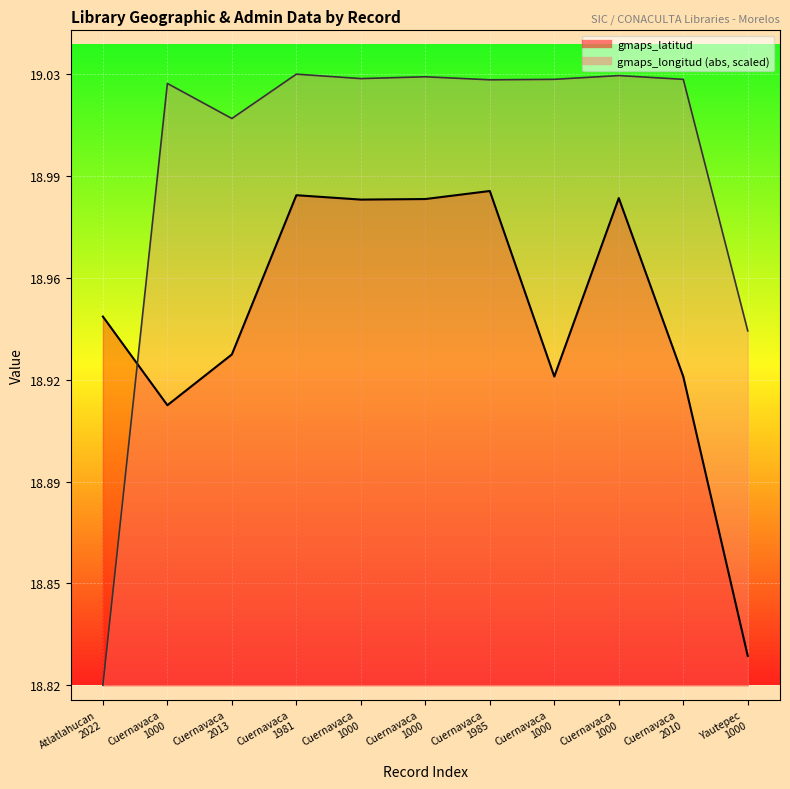

Rank the categories by gmaps_latitud value from highest to lowest.

Cuernavaca 1985, Cuernavaca 1981, Cuernavaca 1000, Cuernavaca 1000, Cuernavaca 1000, Atlatlahucan 2022, Cuernavaca 2013, Cuernavaca 1000, Cuernavaca 2010, Cuernavaca 1000, Yautepec 1000